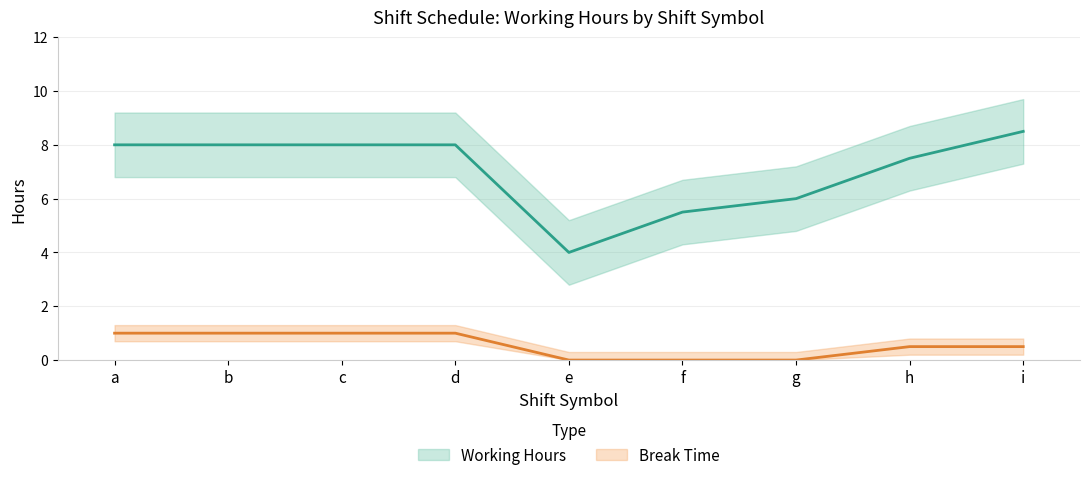

The value of Break Time at d is 1.0. True or false?

True